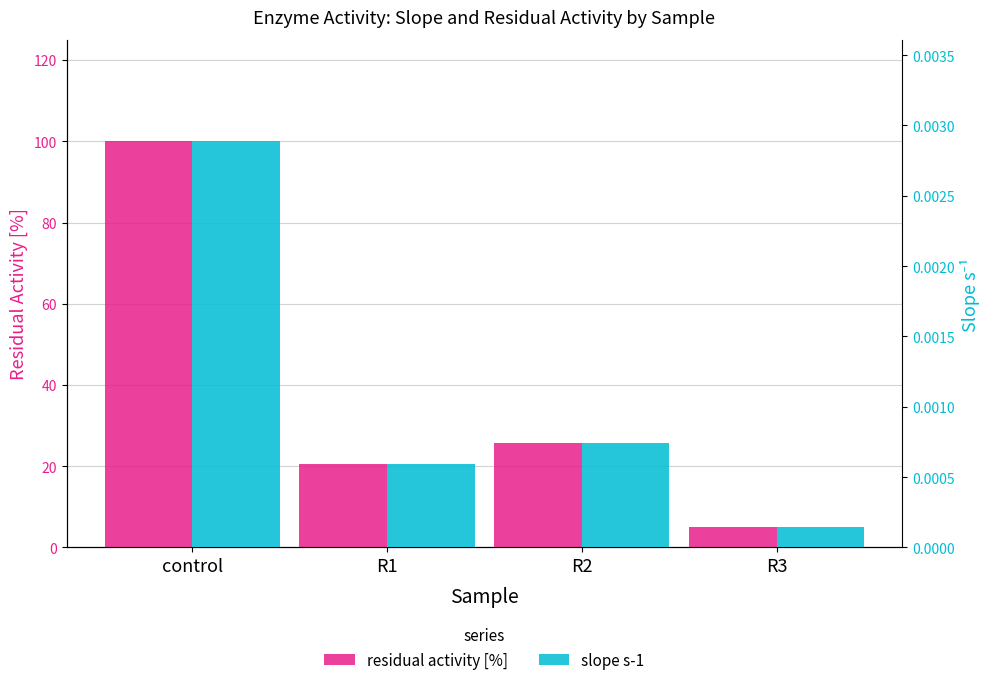

Which series changed the most between control and R1?

residual activity [%]